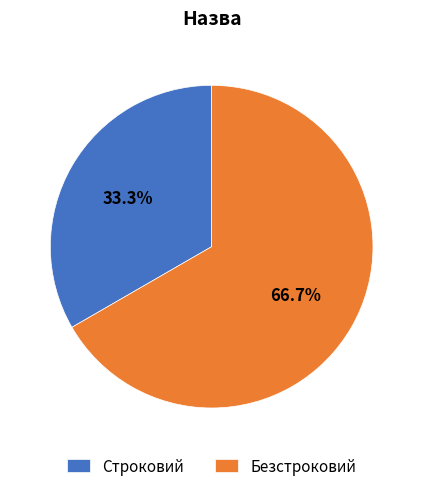

Does any single category account for the majority?

Yes